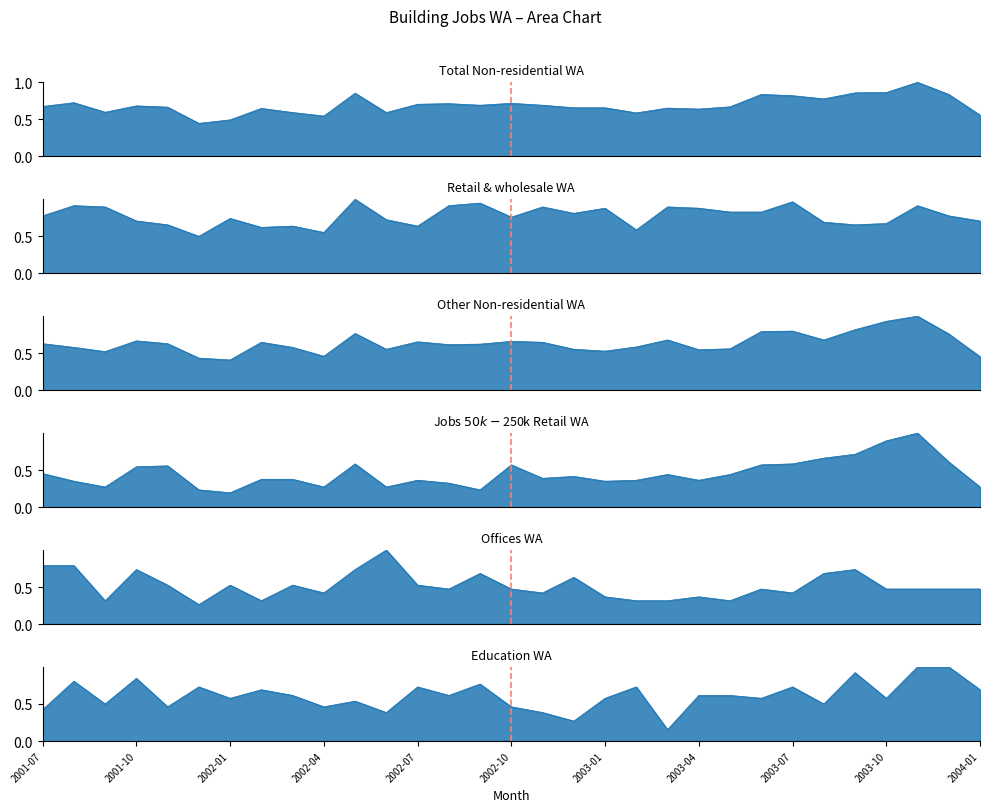

Does the chart have visible grid lines?

No